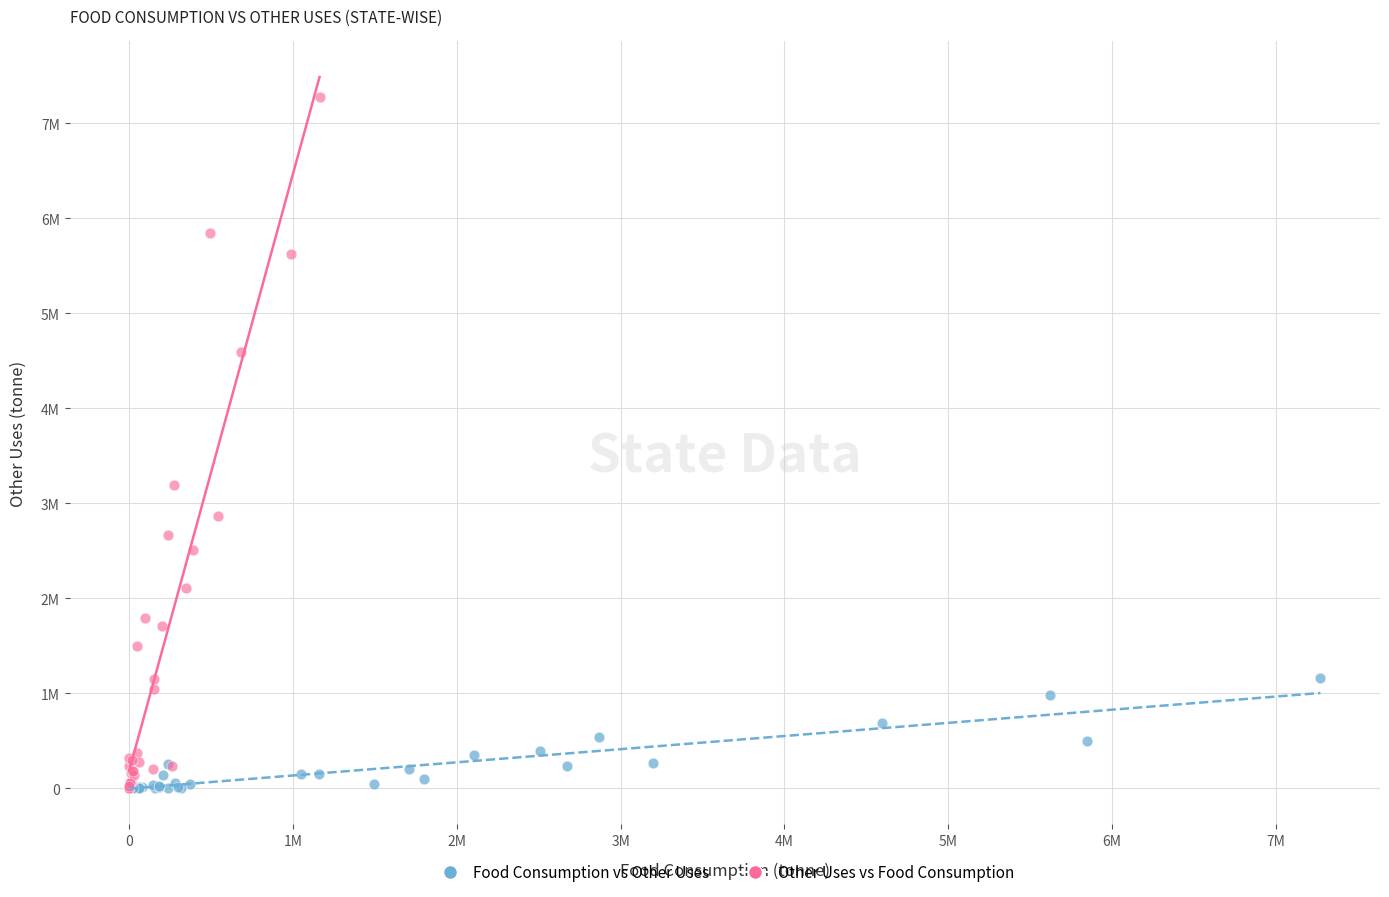

What are all the series names shown in the legend?

Food Consumption vs Other Uses, Other Uses vs Food Consumption